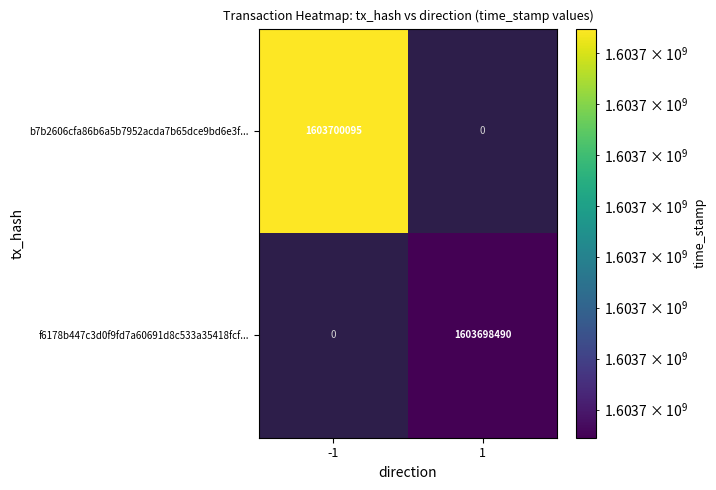

The b7b2606cfa86b6a5b7952acda7b65dce9bd6e3f... series shows 2506803118 at -1. True or false?

False